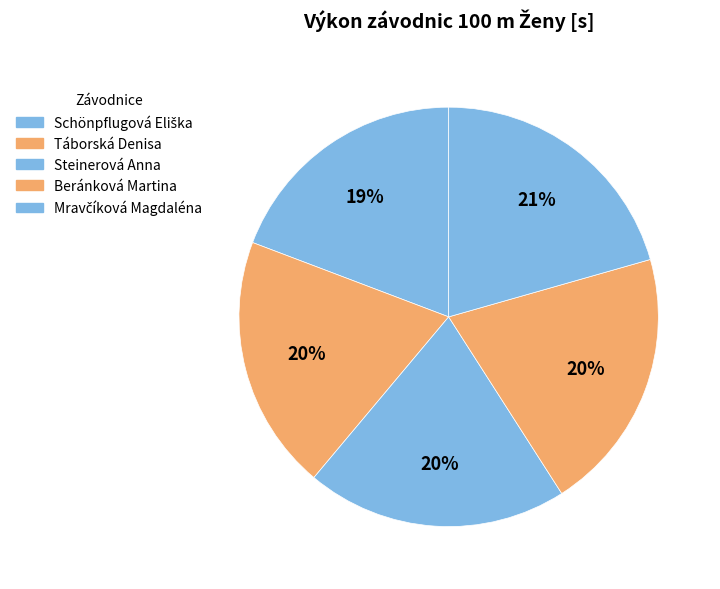

What is the largest slice in the pie chart?

Mravčíková Magdaléna